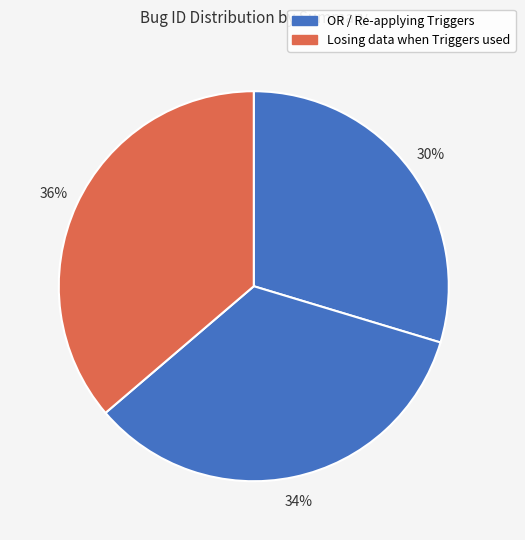

What is the smallest slice in the pie chart?

It should be possible to OR Triggers